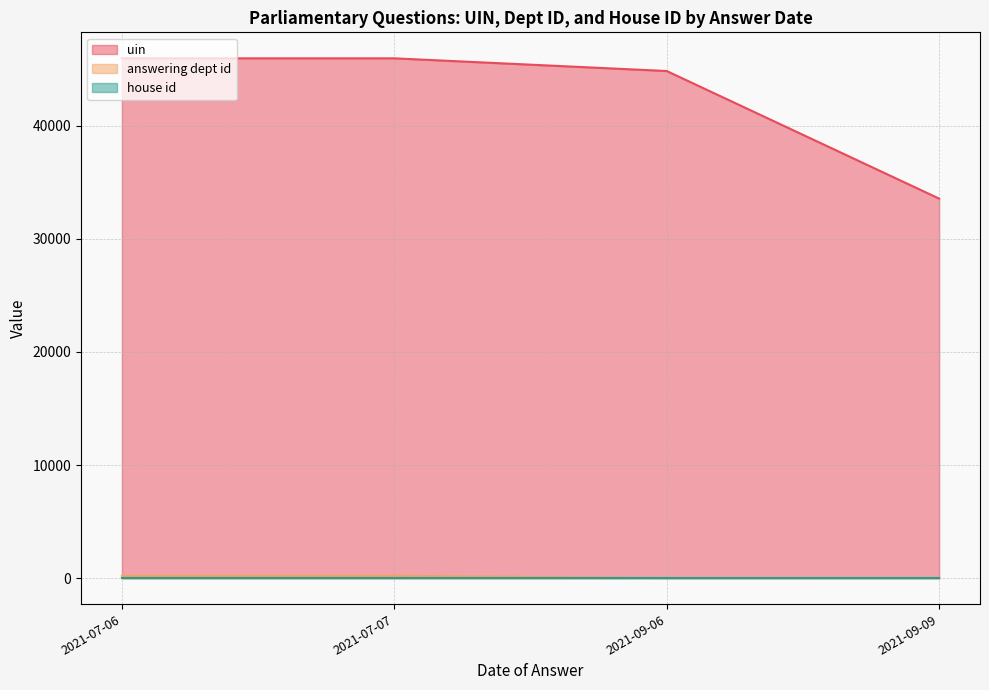

What is the minimum value for answering dept id?

14